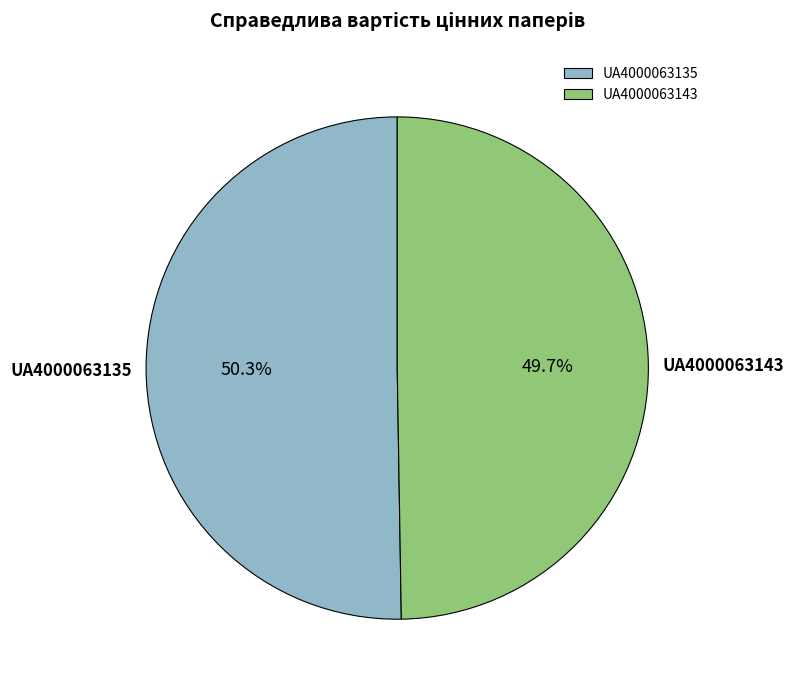

What is the ratio of the value at UA4000063135 to the value at UA4000063143?

1.0